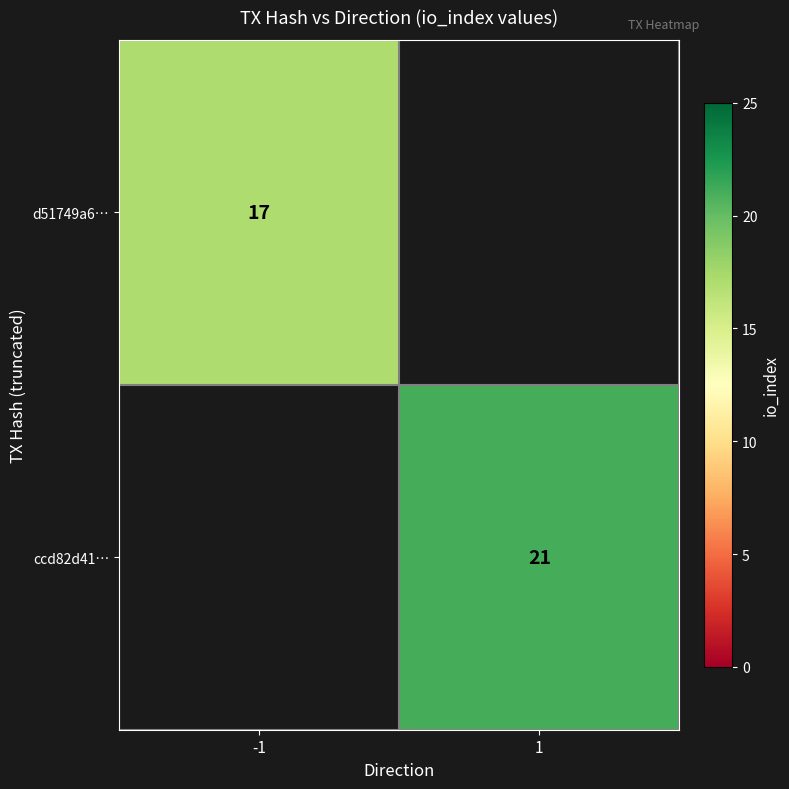

Is it true that ccd82d41… equals 21 at 1?

True